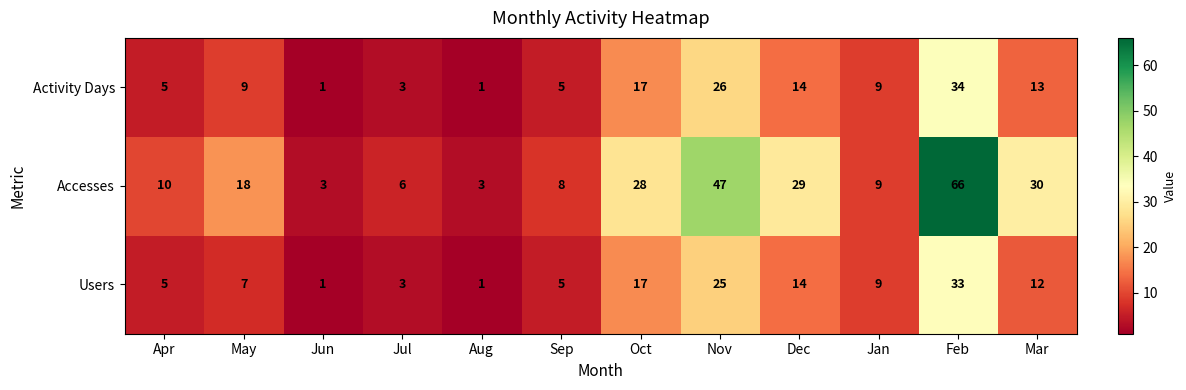

Where does the Users series first go above 9?

Oct